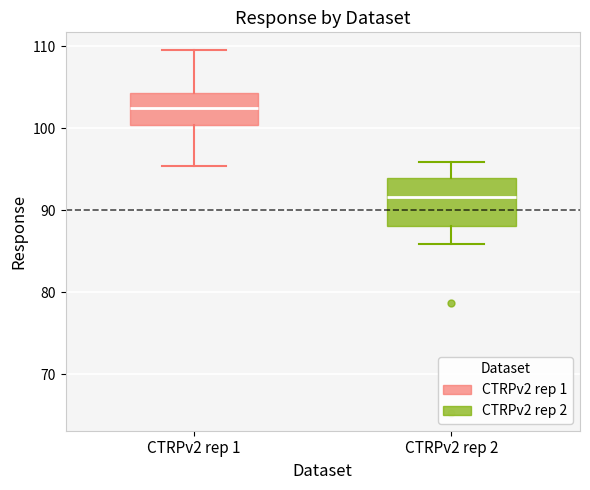

Comparing the boxes themselves (not the whiskers), which one is the tallest?

CTRPv2 rep 2